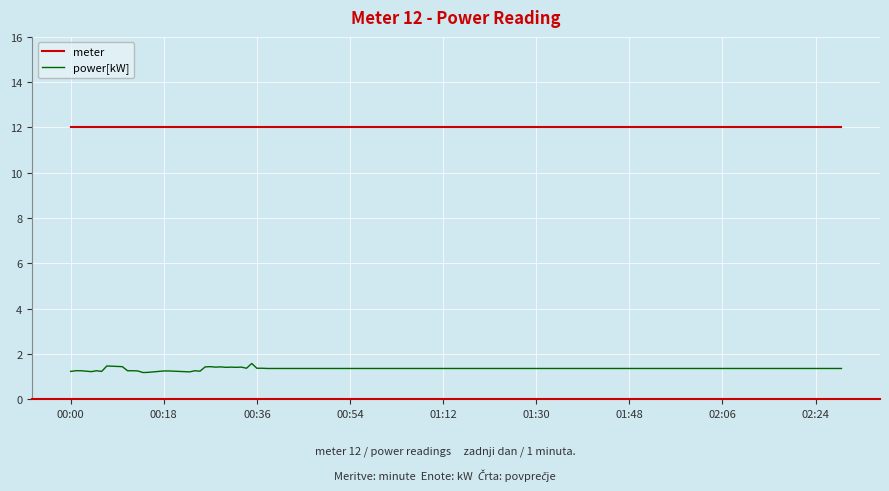

True or false: power[kW] and meter cross at least once.

False